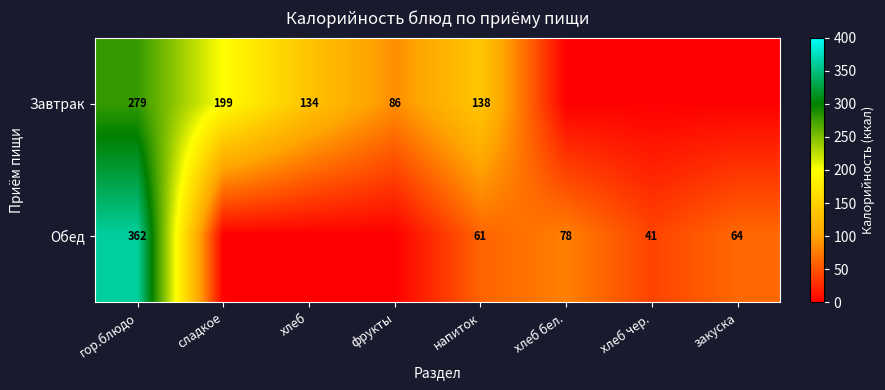

Is it true that Завтрак equals 86 at фрукты?

True